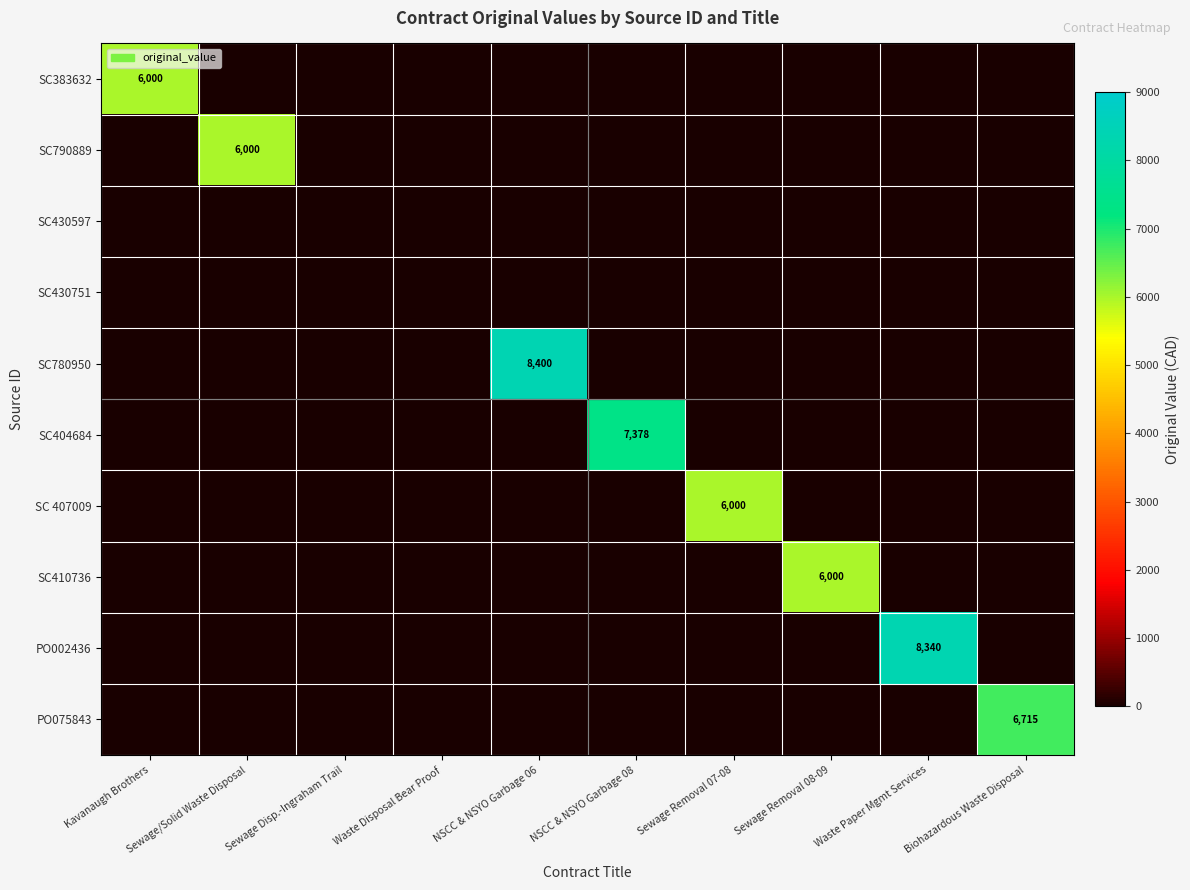

The SC790889 series shows 6000 at Sewage/Solid Waste Disposal. True or false?

True